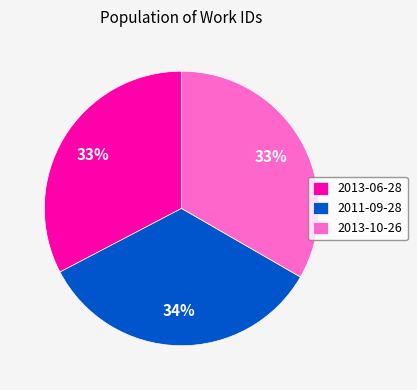

Does 2011-09-28 account for over 50% of the chart?

No